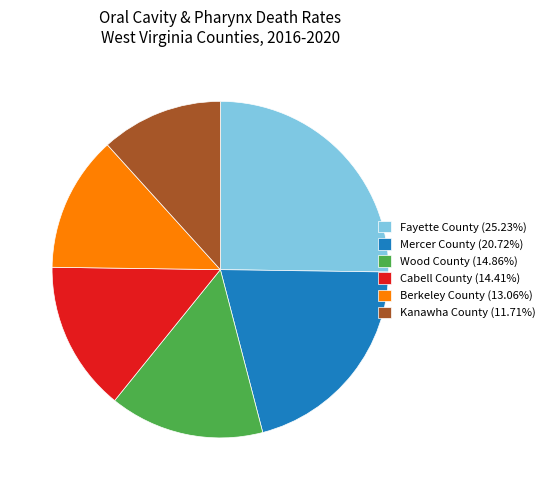

Combined, do Wood County (14.86%) and Fayette County (25.23%) account for over 50%?

No